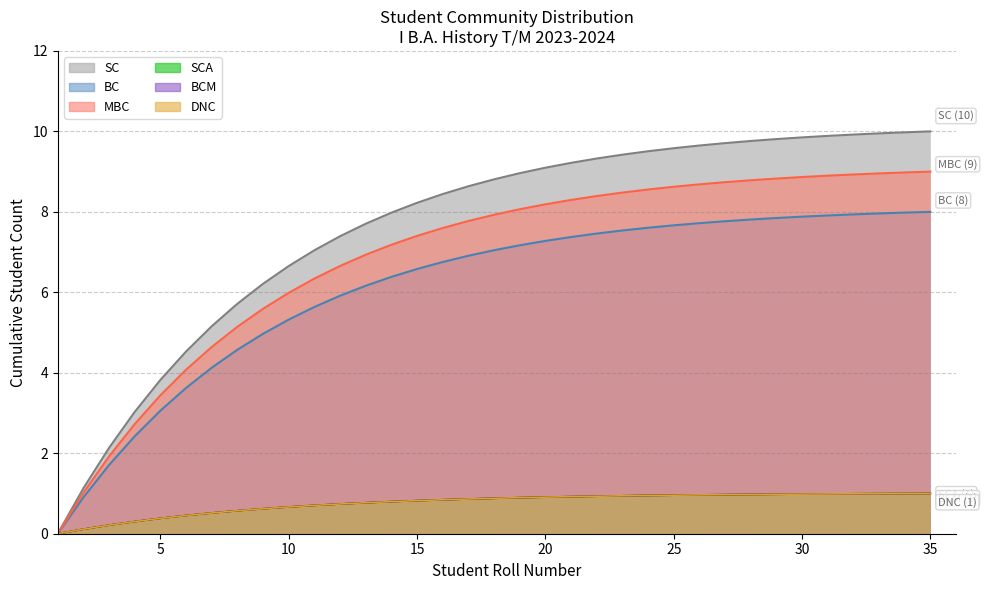

True or false: DNC has a value of 1 at 16.

True